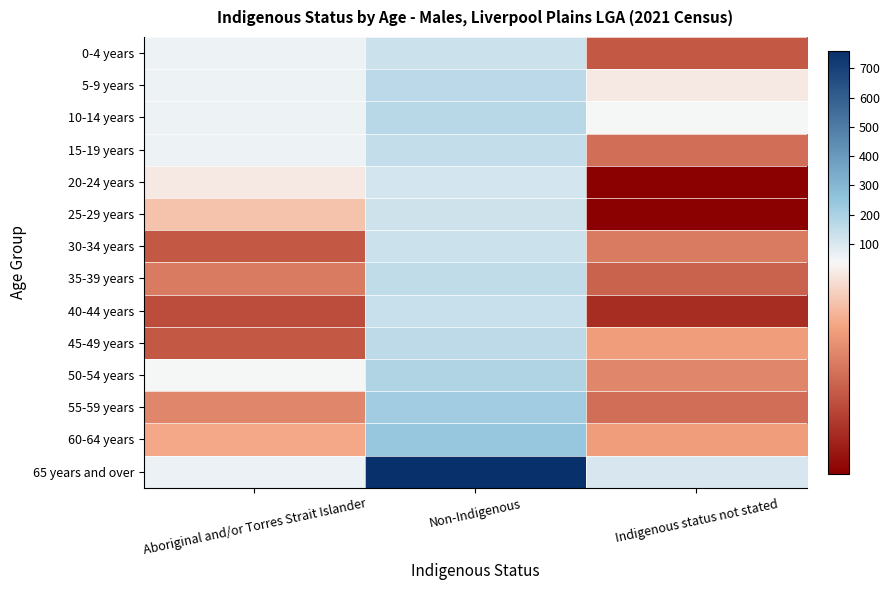

Which series changed the most between Non-Indigenous and Indigenous status not stated?

65 years and over